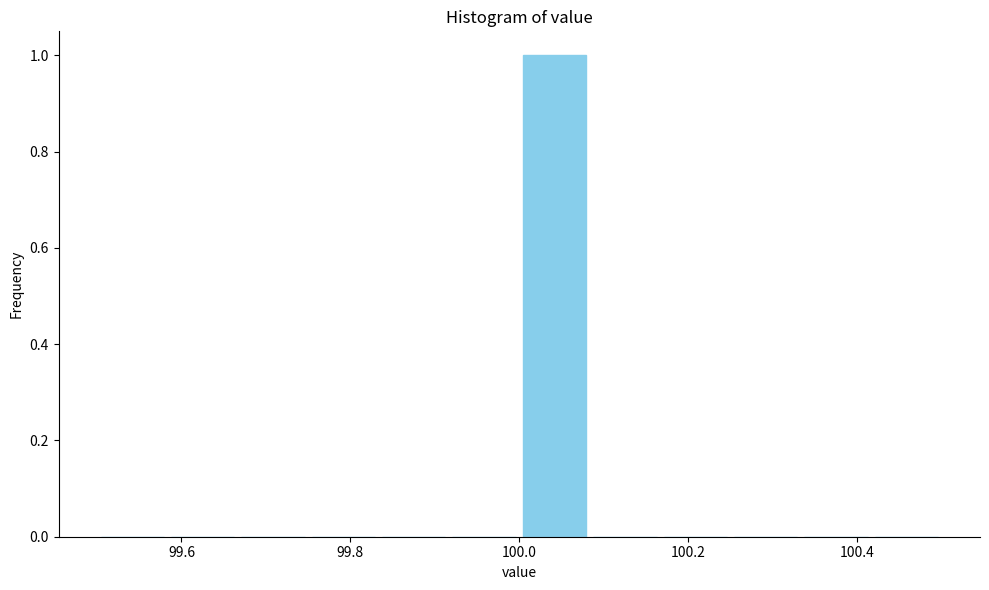

Reading left to right, list every bar in this chart as the range it spans on the x-axis followed by its height. Neither the bar edges nor the heights are printed on the chart, so give them approximately, as read against the axes.

99.50 to 99.58: 0
99.58 to 99.66: 0
99.66 to 99.76: 0
99.76 to 99.84: 0
99.84 to 99.92: 0
99.92 to 100.00: 0
100.00 to 100.08: 1
100.08 to 100.16: 0
100.16 to 100.26: 0
100.26 to 100.34: 0
100.34 to 100.42: 0
100.42 to 100.50: 0